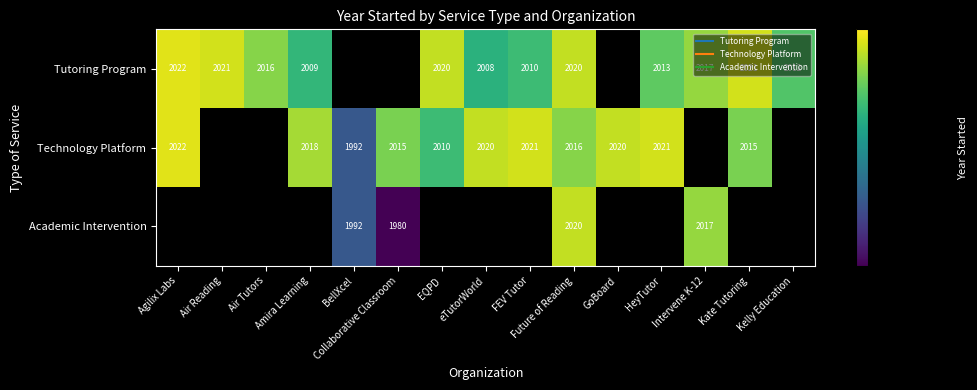

How many data points in Tutoring Program are above 2017?

5